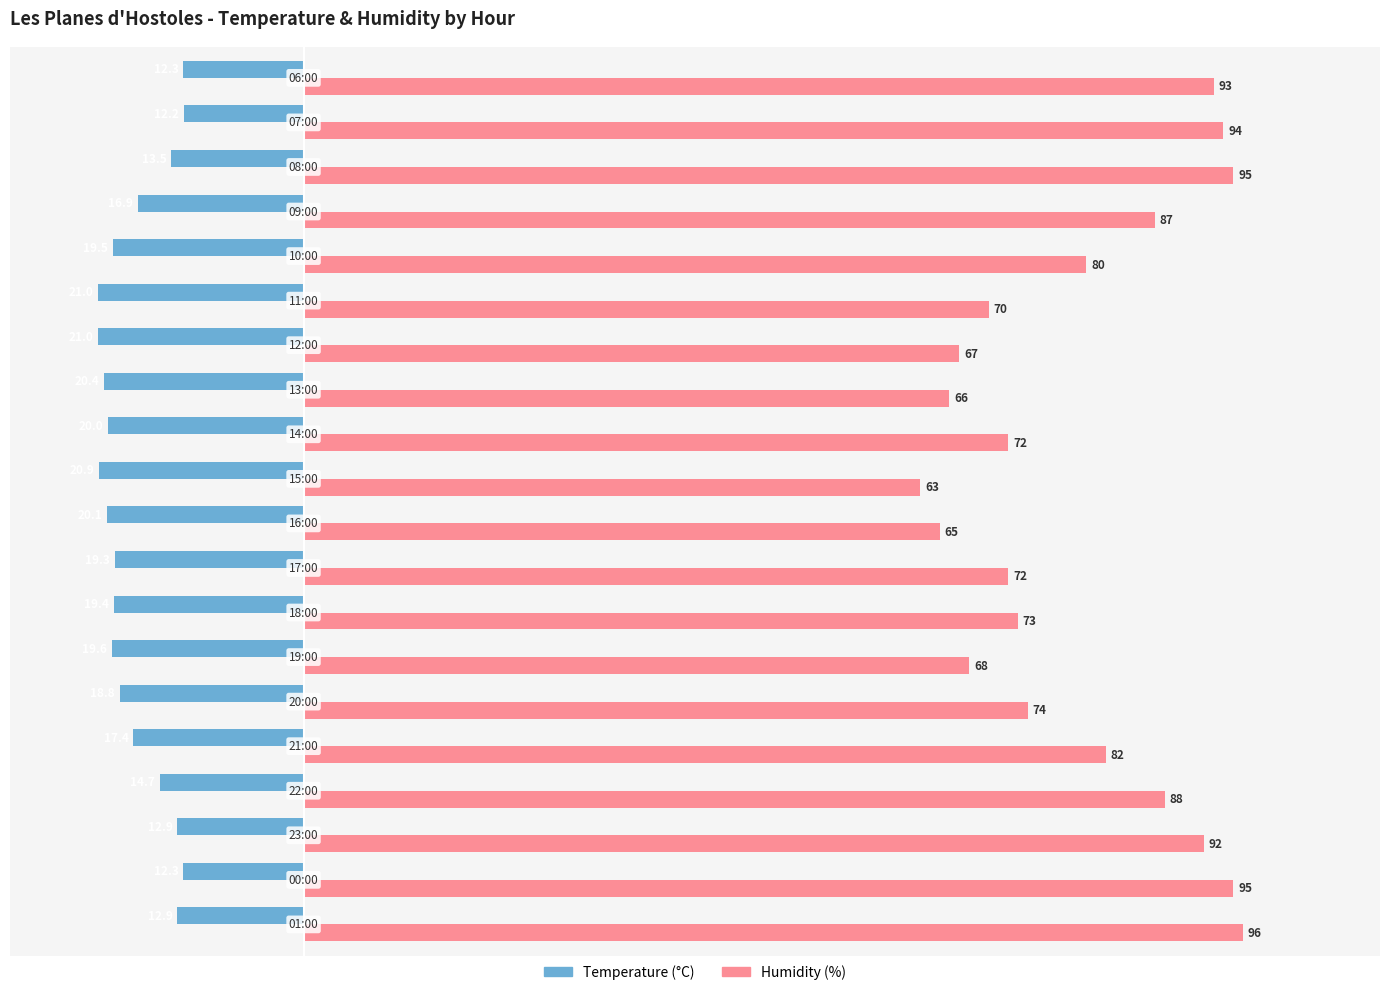

List the series in order of their overall mean, highest first.

Humidity (%), Temperature (°C)